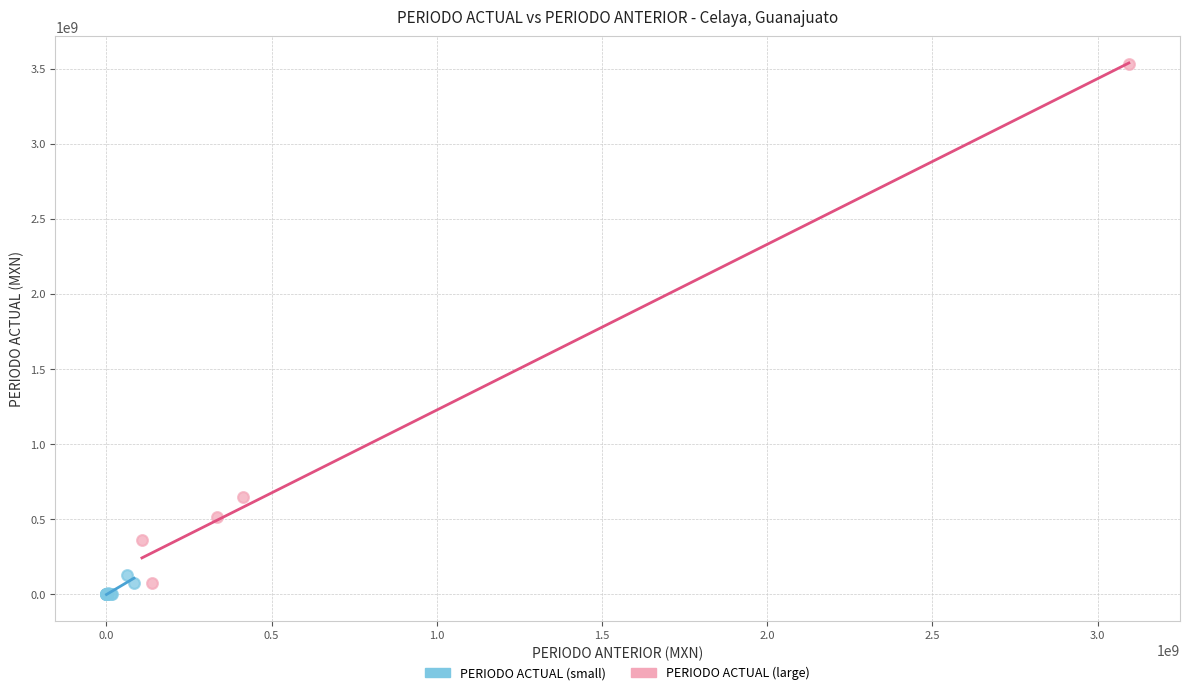

Which series has the widest spread of Y values?

PERIODO ACTUAL (large)